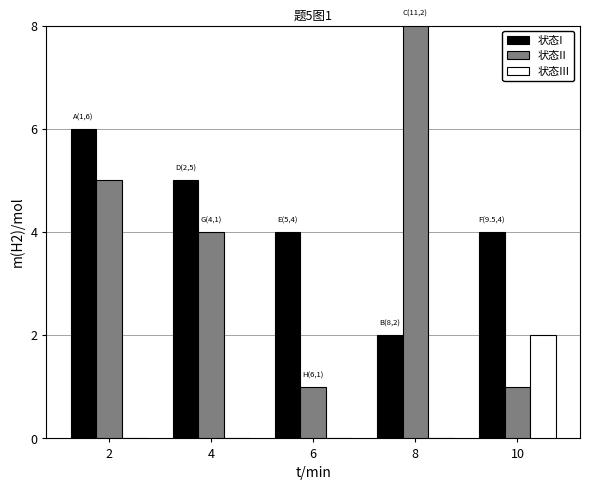

Count the 状态III values in the range 0 to 1.

4